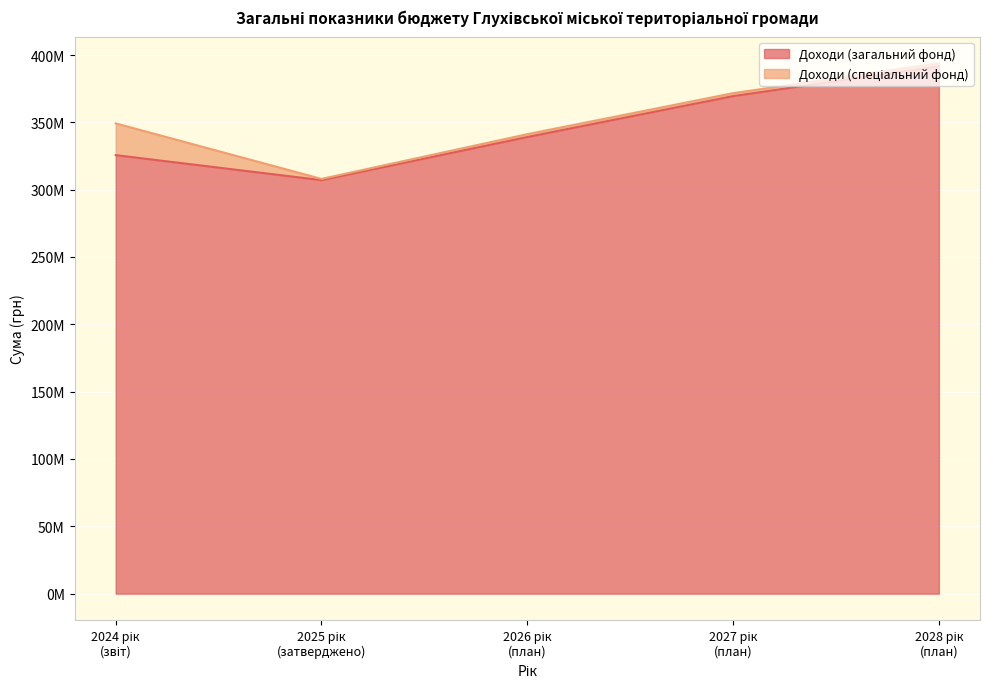

Rank the categories by value from lowest to highest.

2025 рік
(затверджено), 2024 рік
(звіт), 2026 рік
(план), 2027 рік
(план), 2028 рік
(план)